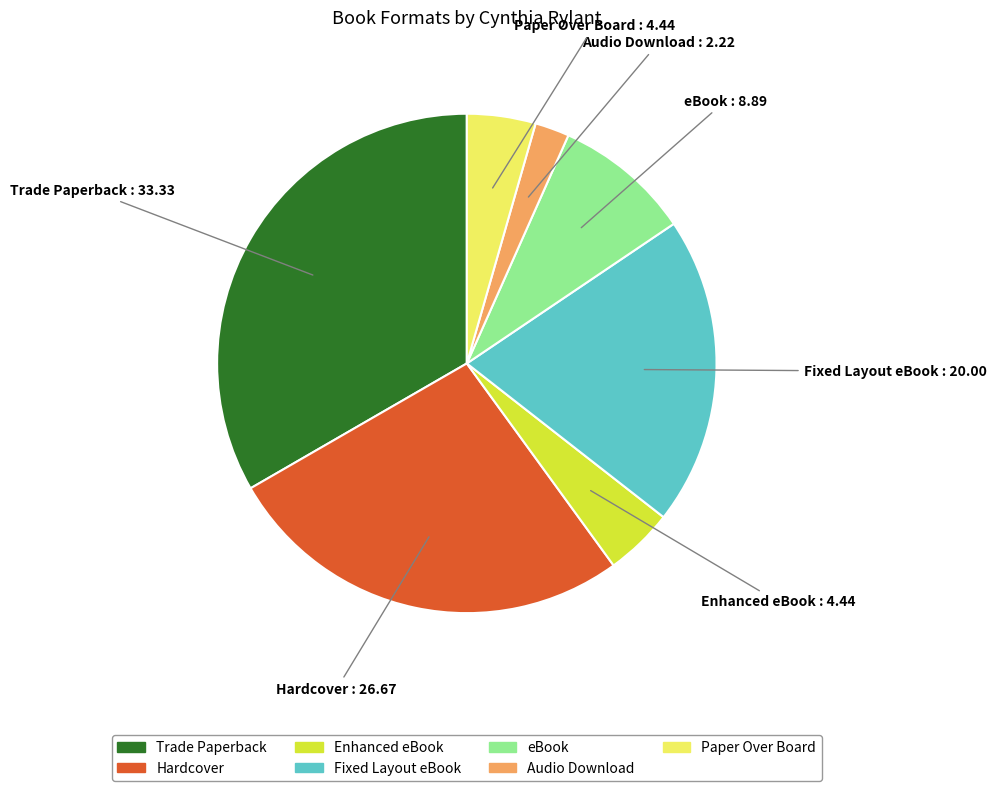

What is the ratio of the value at eBook to the value at Enhanced eBook?

2.0